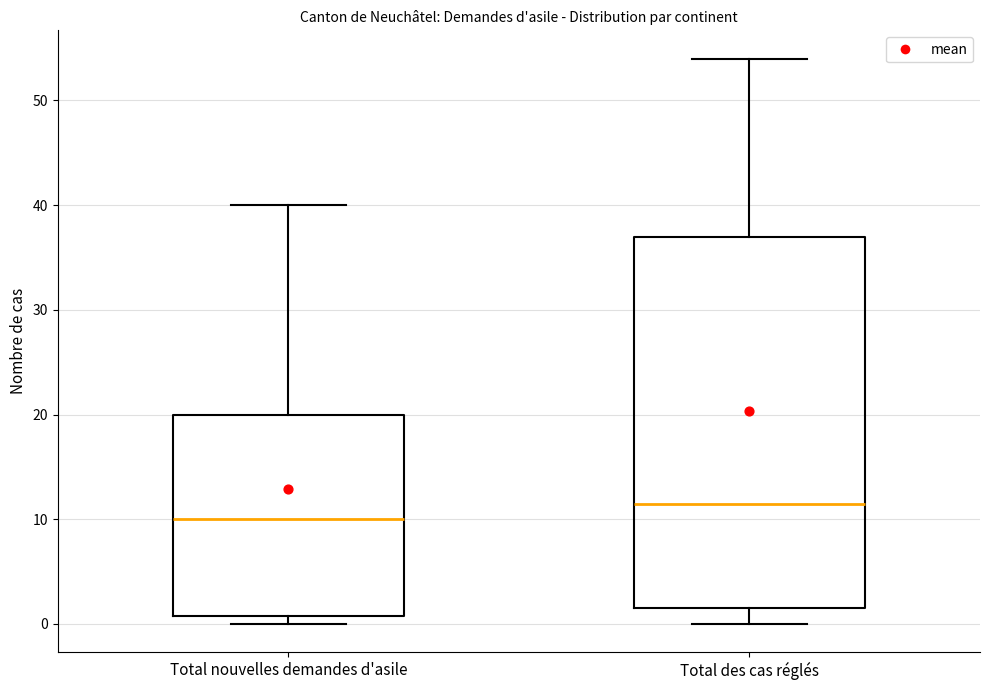

Reading left to right, transcribe this box plot: for each box, give where its median line is, the range the box spans, and where its two whiskers end, as read against the y-axis. The values are not printed on the chart, so give them approximately, as read against the axis.

Total nouvelles demandes d'asile: median 10, box 1 to 20, whiskers 0 to 40
Total des cas réglés: median 12, box 2 to 37, whiskers 0 to 54